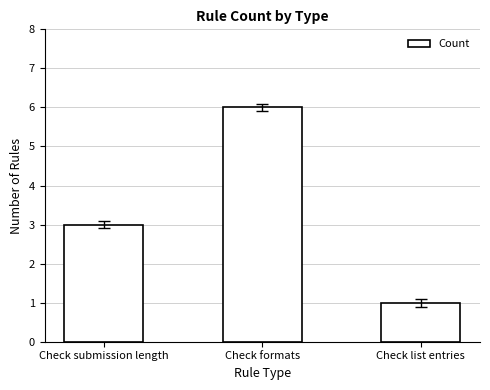

How many values are below 3?

1